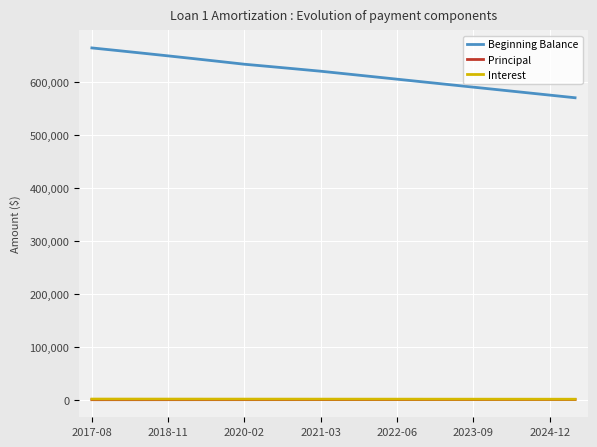

Which series has the largest total across all categories?

Beginning Balance